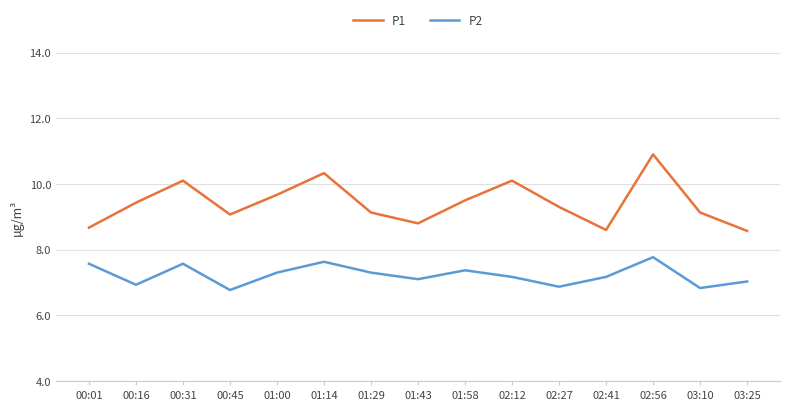

What is the minimum value shown in the chart?

6.8